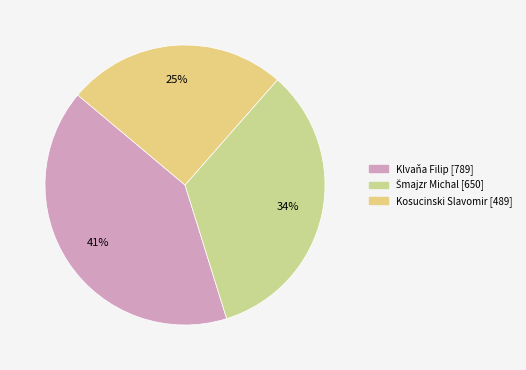

Rank the categories by value from lowest to highest.

Kosucinski Slavomir, Šmajzr Michal, Klvaňa Filip